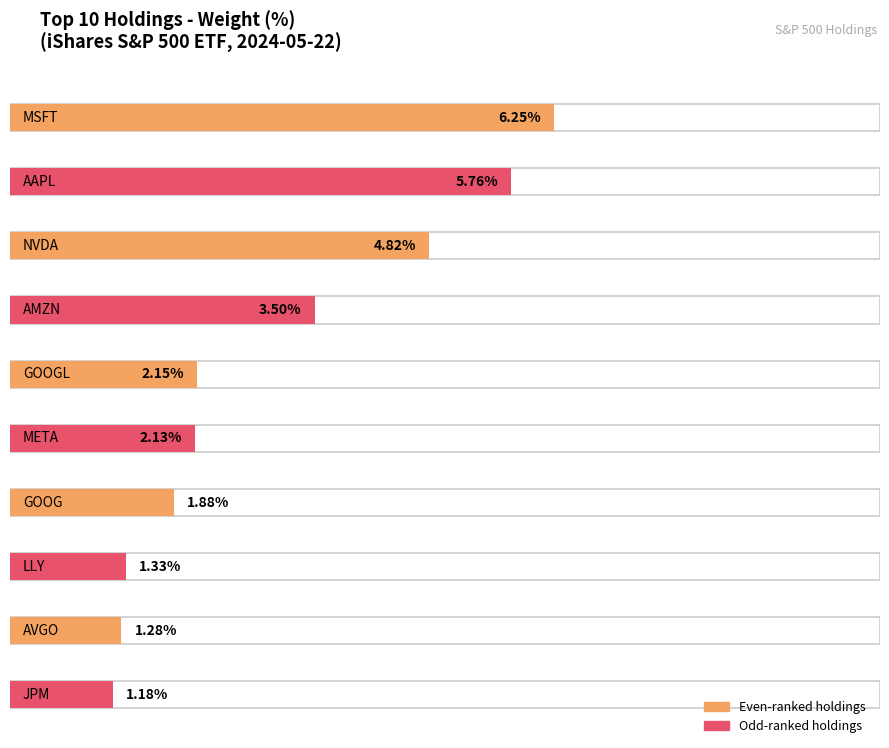

Between NVDA and AVGO, which is larger?

NVDA